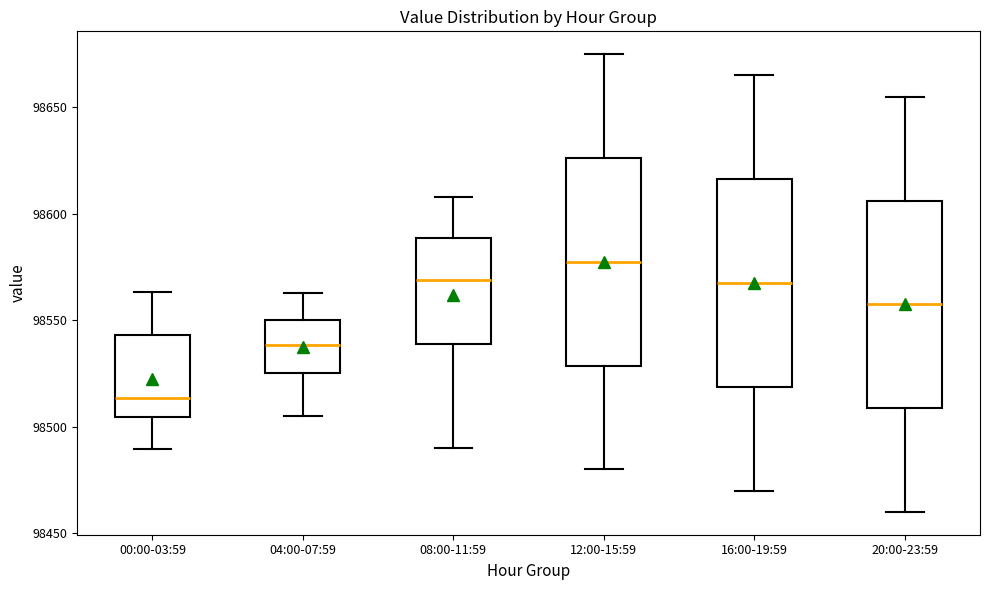

Reading left to right, read every box against the y-axis: the position of its median line, the range the box covers, and the ends of its whiskers. The values are not printed on the chart, so give them approximately, as read against the axis.

00:00-03:59: median 98515, box 98505 to 98545, whiskers 98490 to 98565
04:00-07:59: median 98540, box 98525 to 98550, whiskers 98505 to 98565
08:00-11:59: median 98570, box 98540 to 98590, whiskers 98490 to 98610
12:00-15:59: median 98580, box 98530 to 98625, whiskers 98480 to 98675
16:00-19:59: median 98570, box 98520 to 98615, whiskers 98470 to 98665
20:00-23:59: median 98560, box 98510 to 98605, whiskers 98460 to 98655